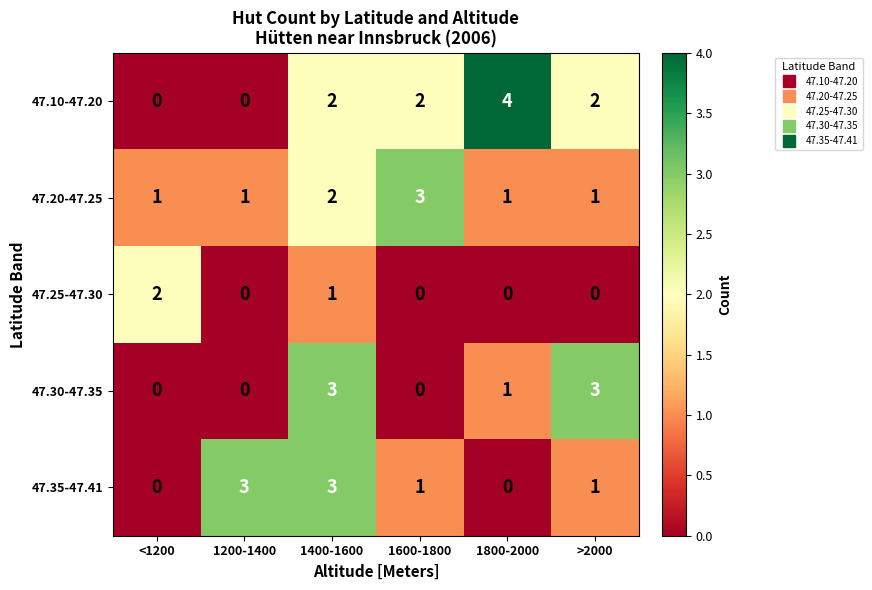

The value of 47.20-47.25 at 1400-1600 is 3. True or false?

False